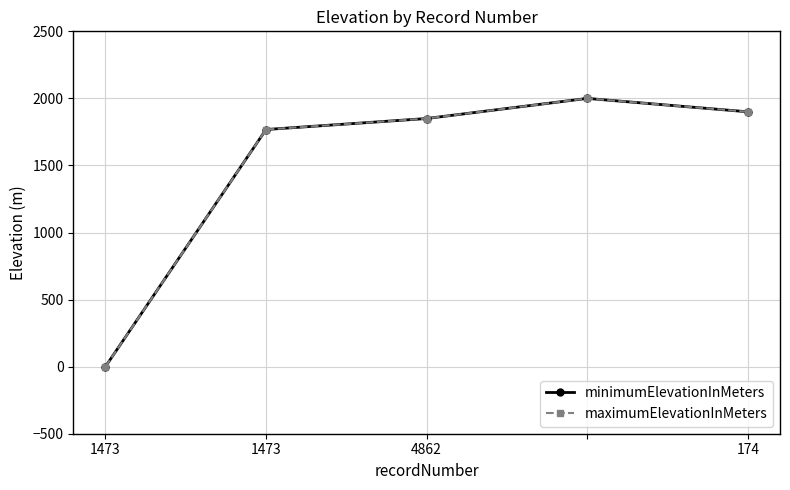

Is this an area chart (filled region under the line)?

No